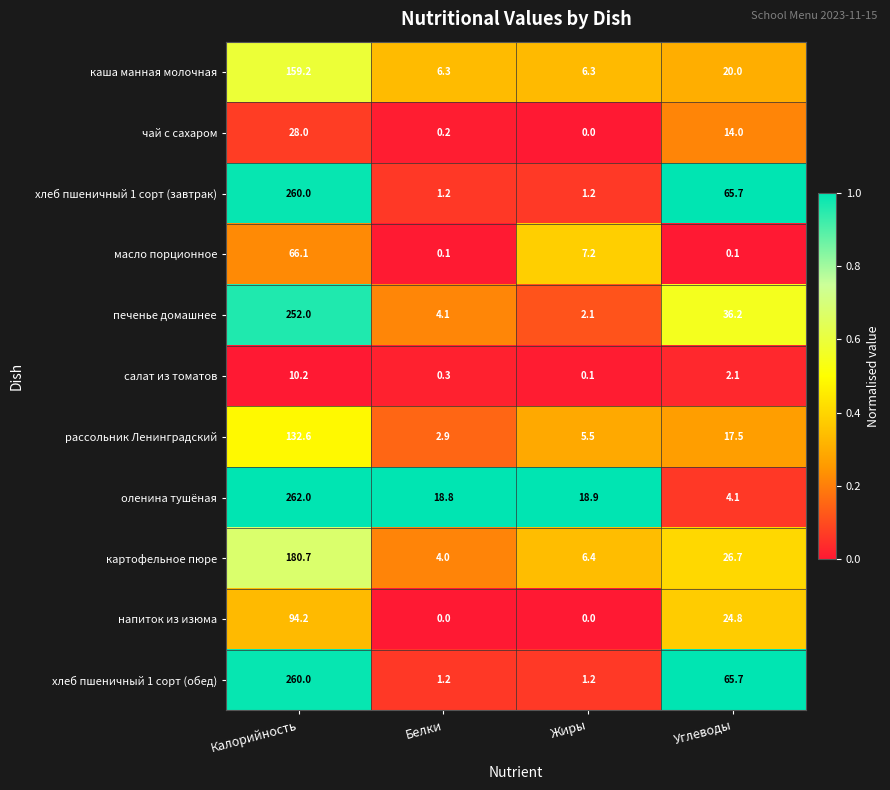

What is the spread (max minus min) of values at Белки?

18.8